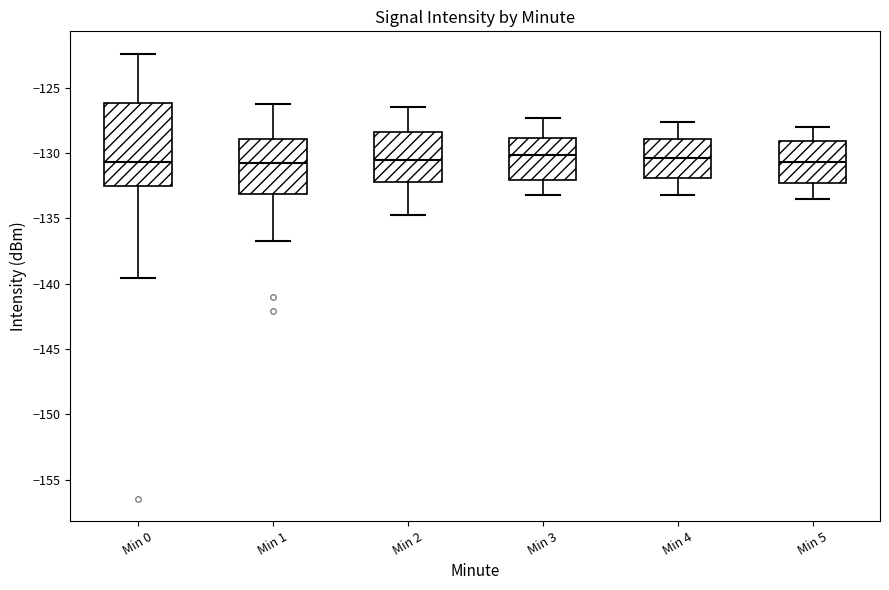

Where does the lower whisker of the box for Min 5 end on the y-axis? The values are not printed on the chart, so give them approximately, as read against the axis.

-133.5